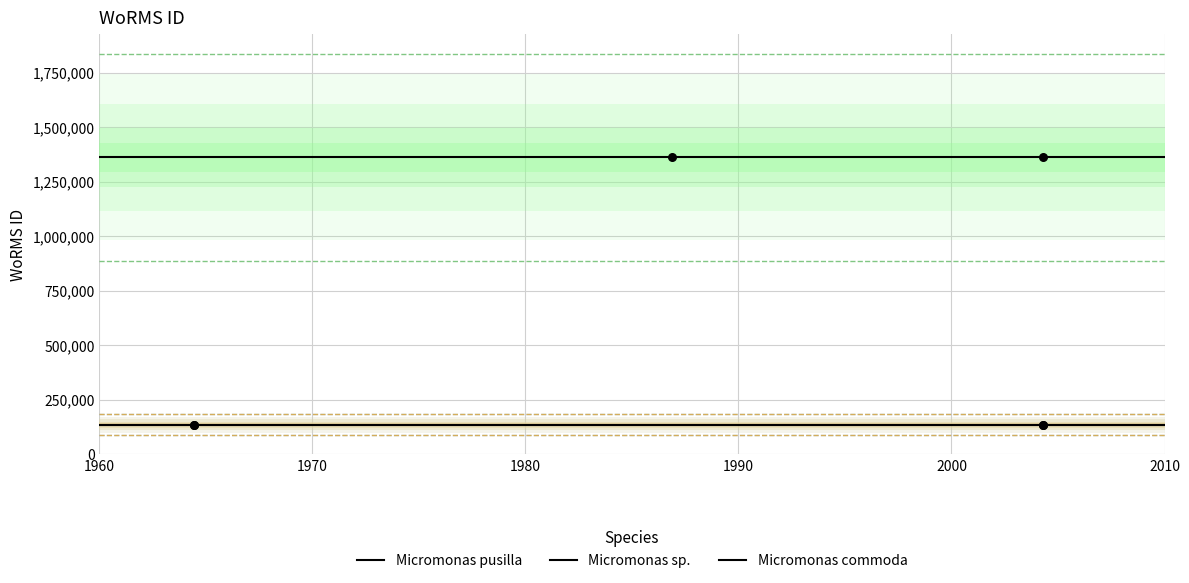

What are all the series names shown in the legend?

Micromonas pusilla, Micromonas sp., Micromonas commoda